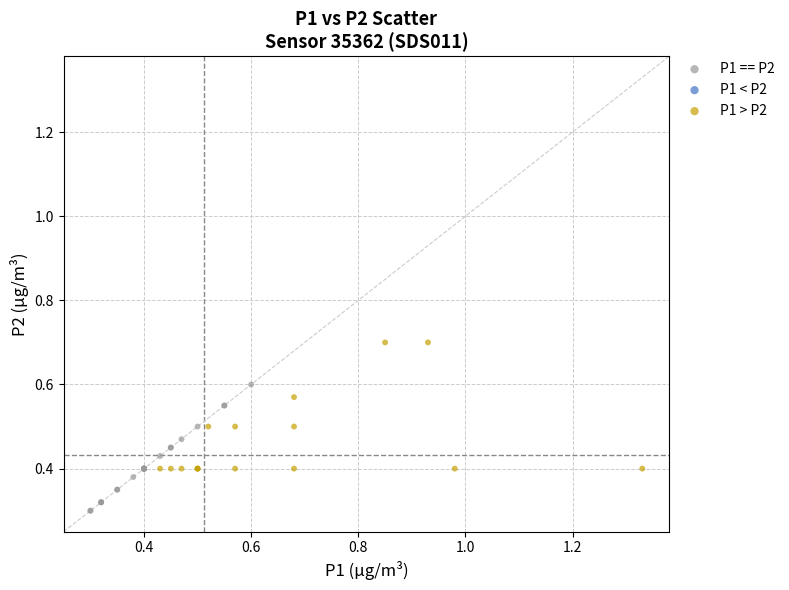

Which series reaches the maximum Y coordinate?

P1 > P2